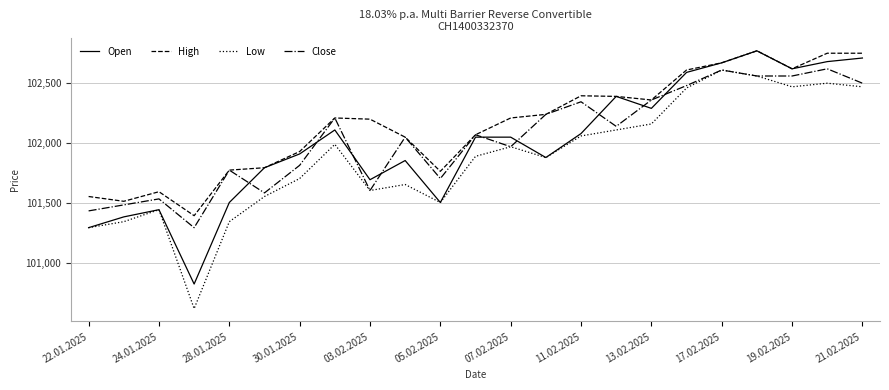

Which series has the largest total across all categories?

High